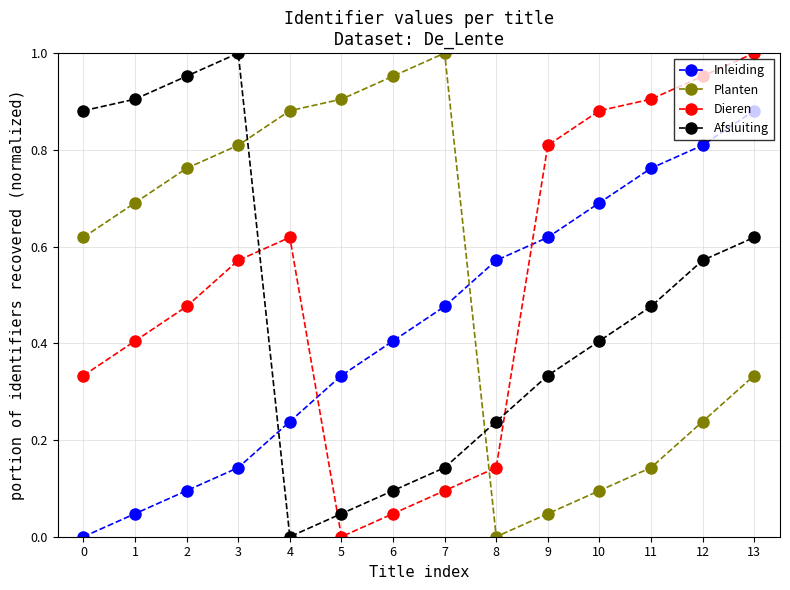

Is the value of Planten at 6 greater than the value of Dieren at 7?

Yes